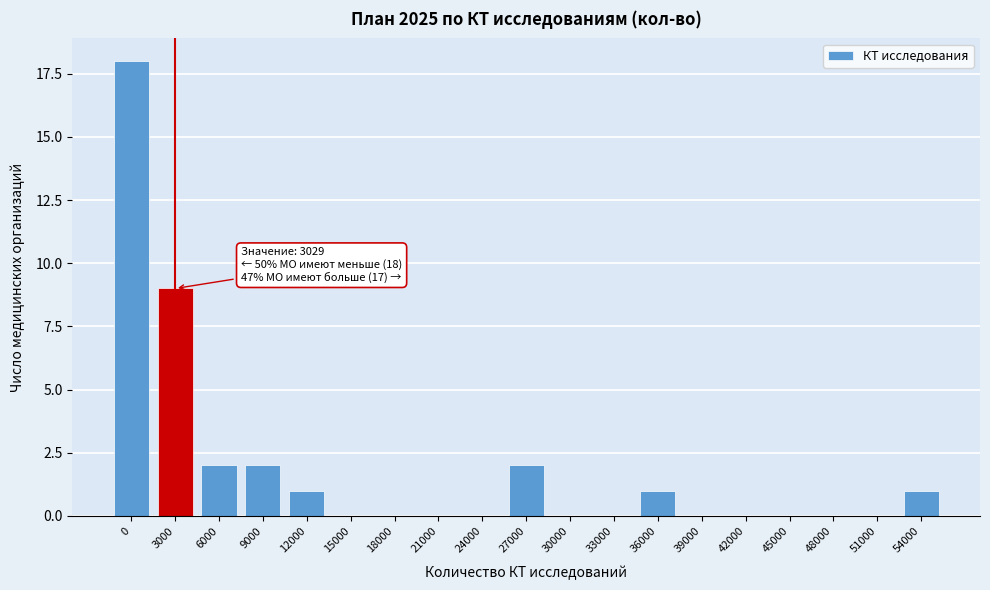

Reading left to right, list all the values displayed in this chart.

0=18	3000=9	6000=2	9000=2	12000=1	15000=0	18000=0	21000=0	24000=0	27000=2	30000=0	33000=0	36000=1	39000=0	42000=0	45000=0	48000=0	51000=0	54000=1